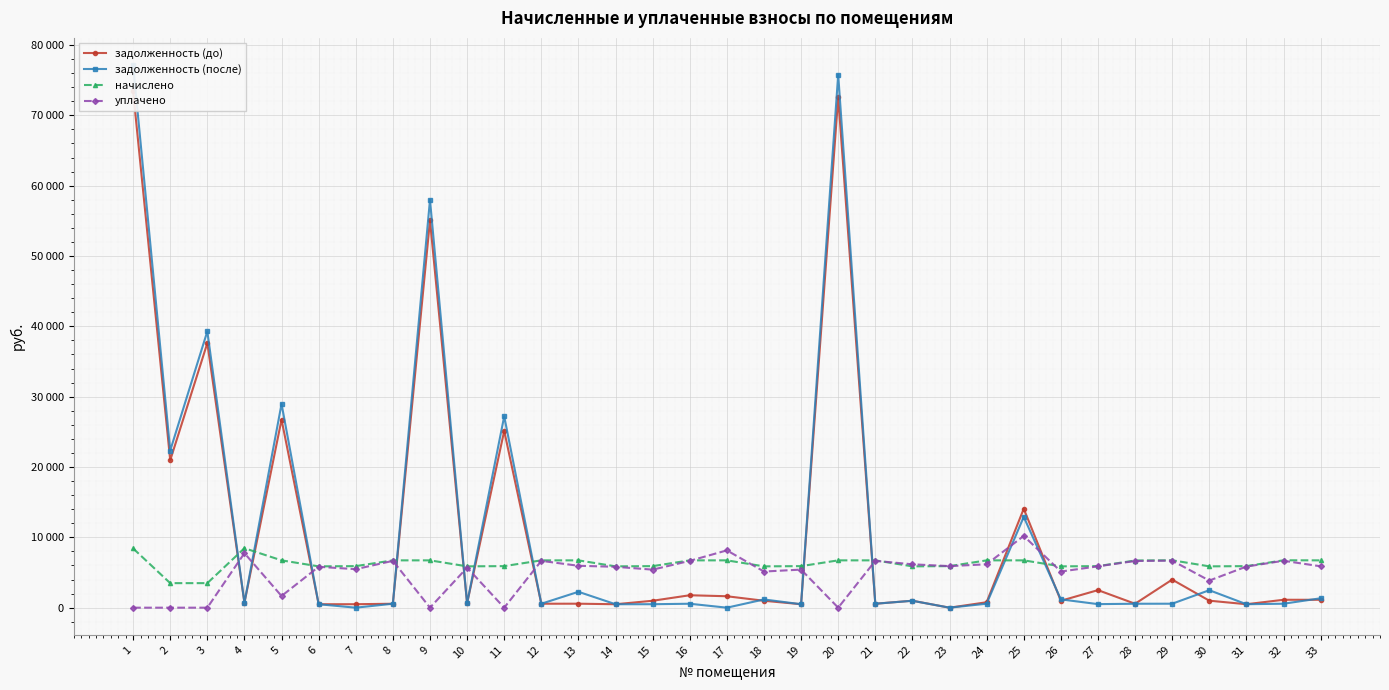

What is the difference between the maximum and second lowest values in the задолженность (после) series?

77155.3